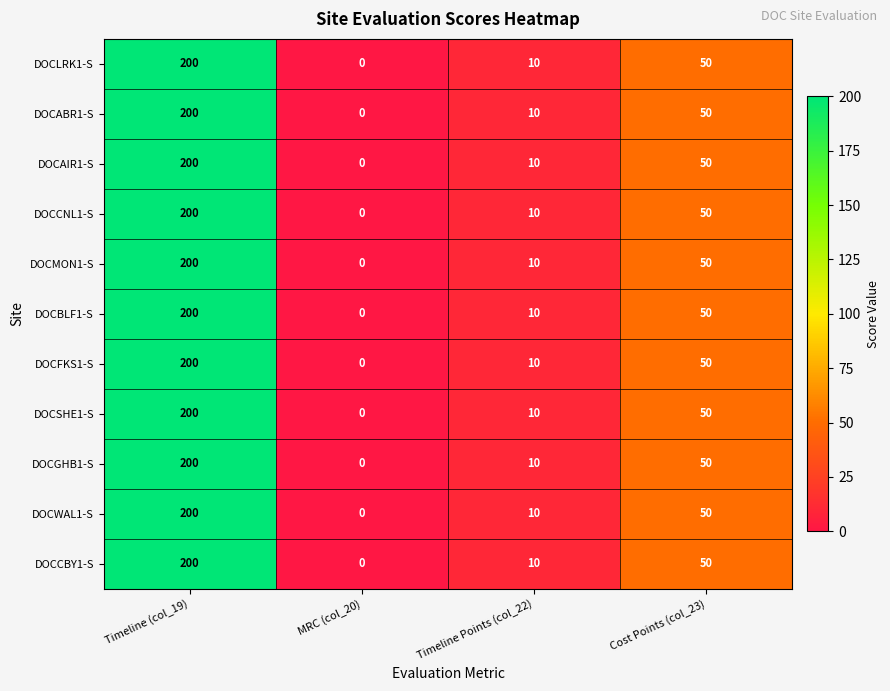

What is the average value of the DOCAIR1-S series?

65